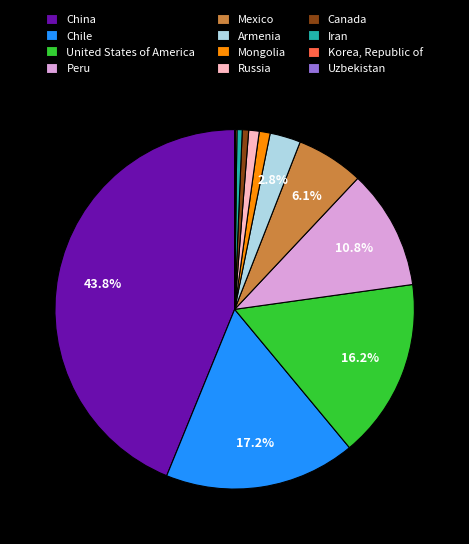

Which slice is the largest?

China